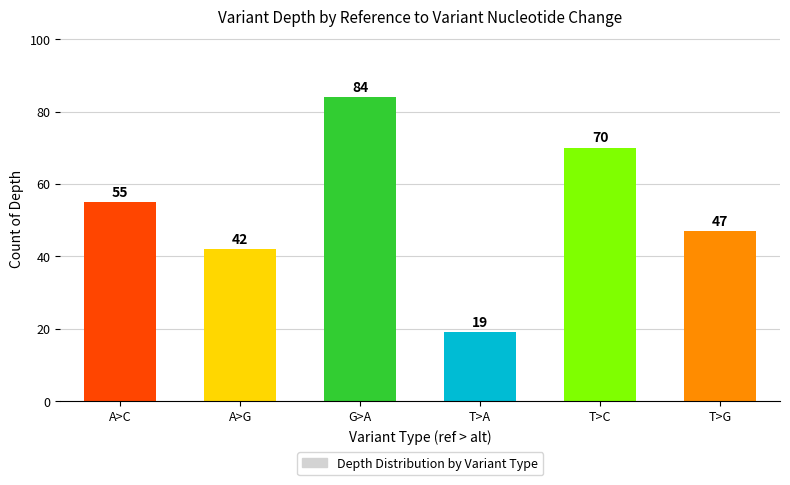

Count the number of categories in the chart.

6